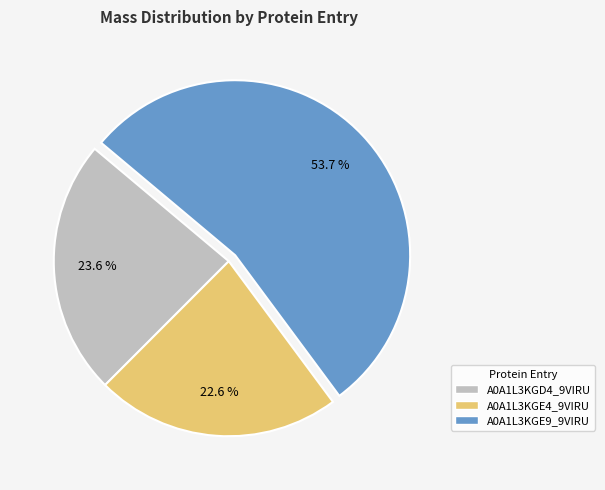

Which has a higher value, A0A1L3KGE9_9VIRU or A0A1L3KGD4_9VIRU?

A0A1L3KGE9_9VIRU